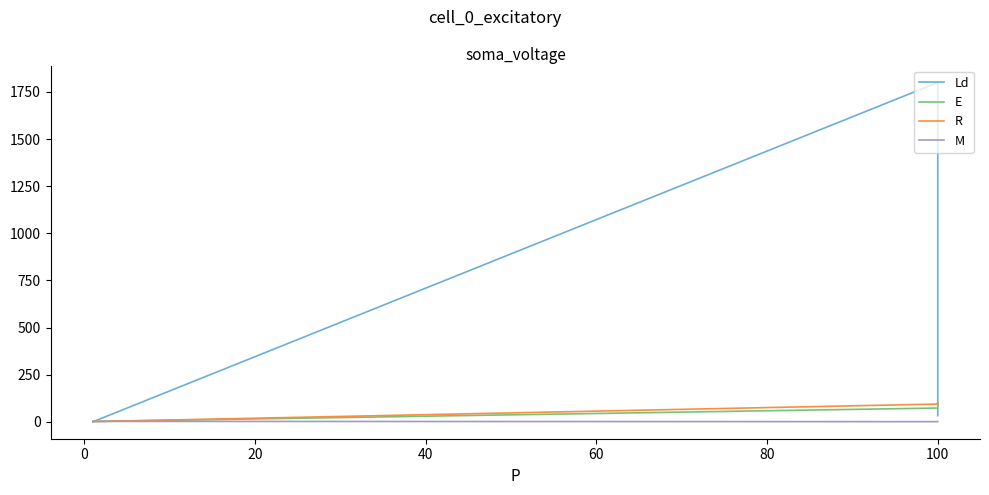

The E series shows 165.9 at 100. True or false?

False